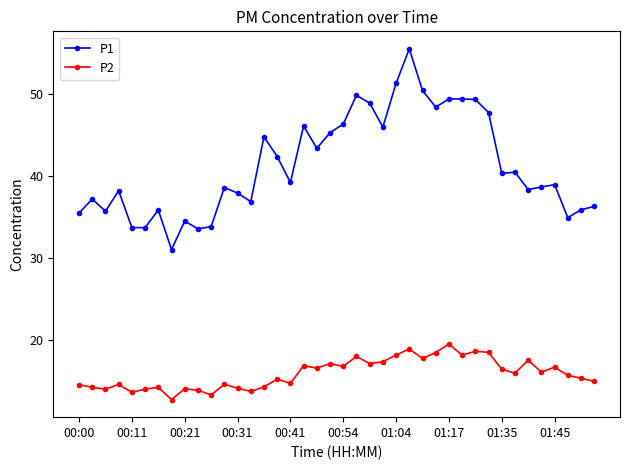

List the series in order of their peak value, highest first.

P1, P2